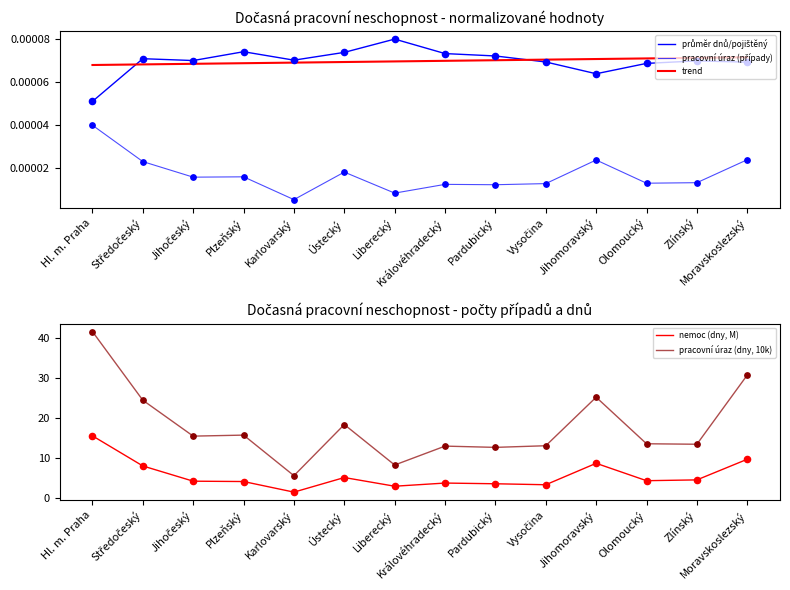

Which series reaches the minimum Y coordinate?

pracovní úraz (případy)